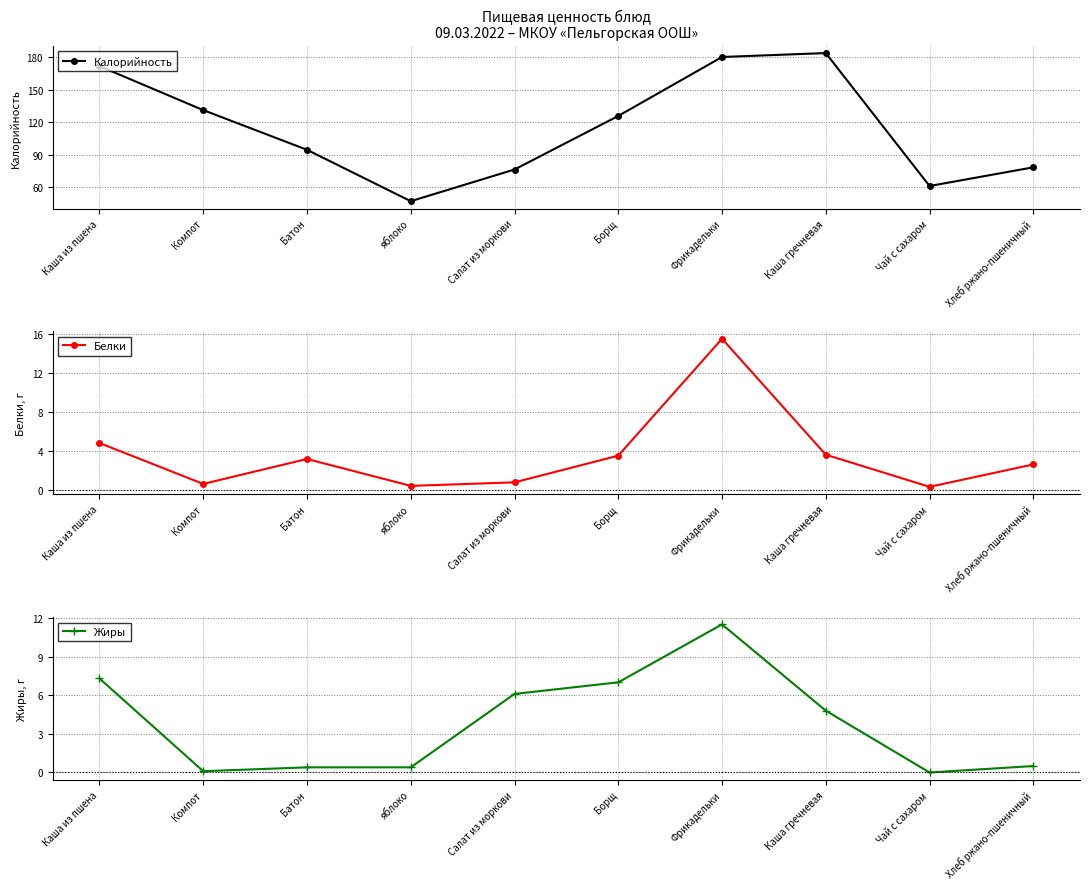

The value of Жиры at Компот is 0.0. True or false?

False